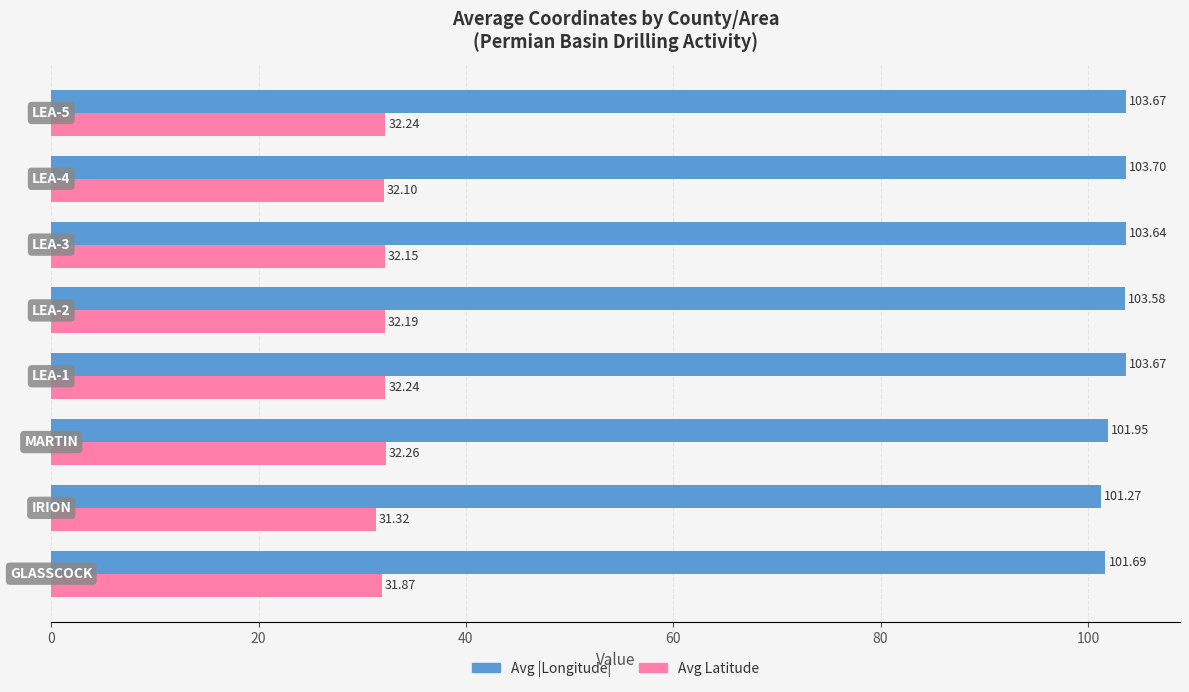

Which series has the largest total across all categories?

Avg |Longitude|